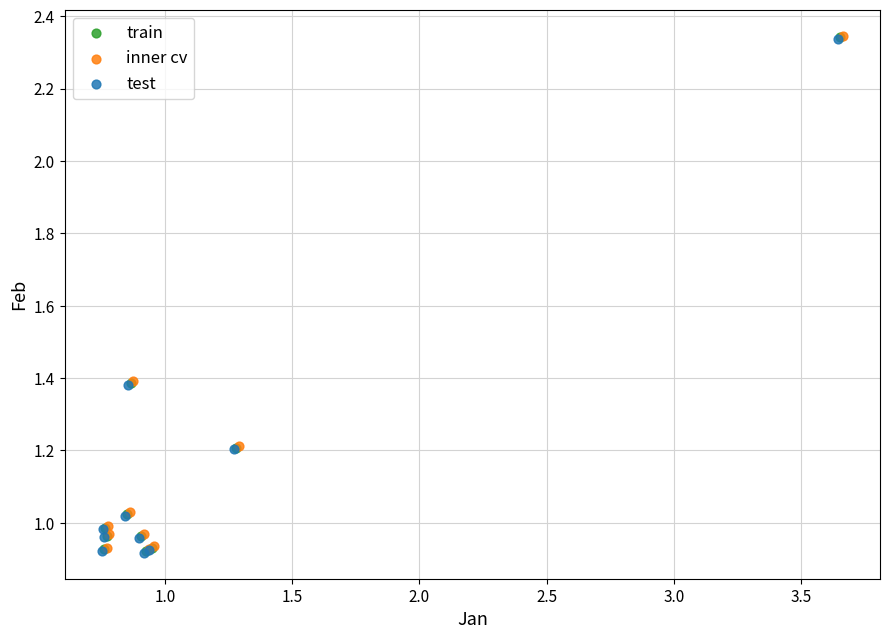

What are all the series names shown in the legend?

train, inner cv, test